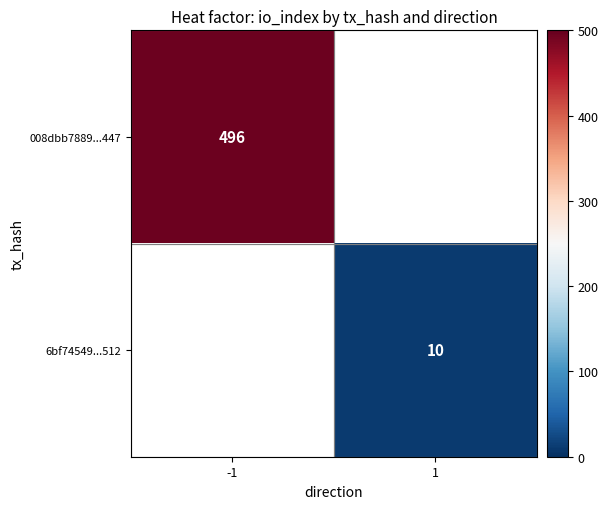

The value of 6bf74549...512 at 1 is 4. True or false?

False